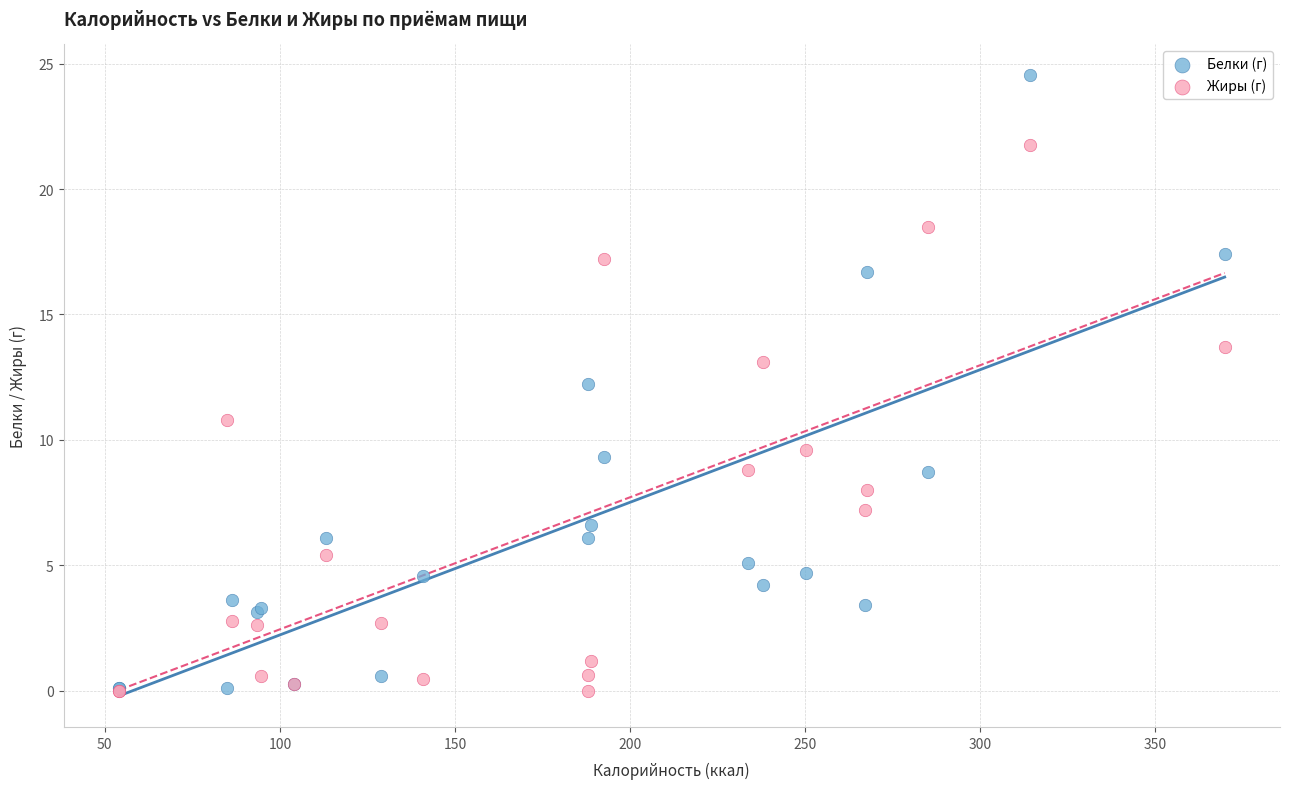

In the Жиры (г) series, what Y value is closest to 10?

9.6